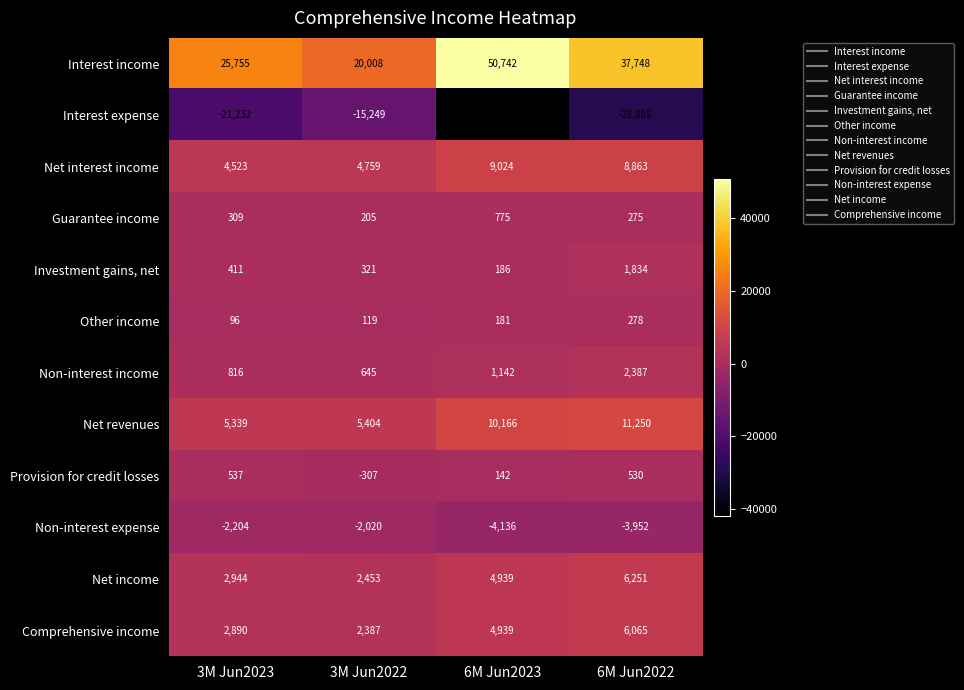

Which category has the lowest value across all series?

6M Jun2023